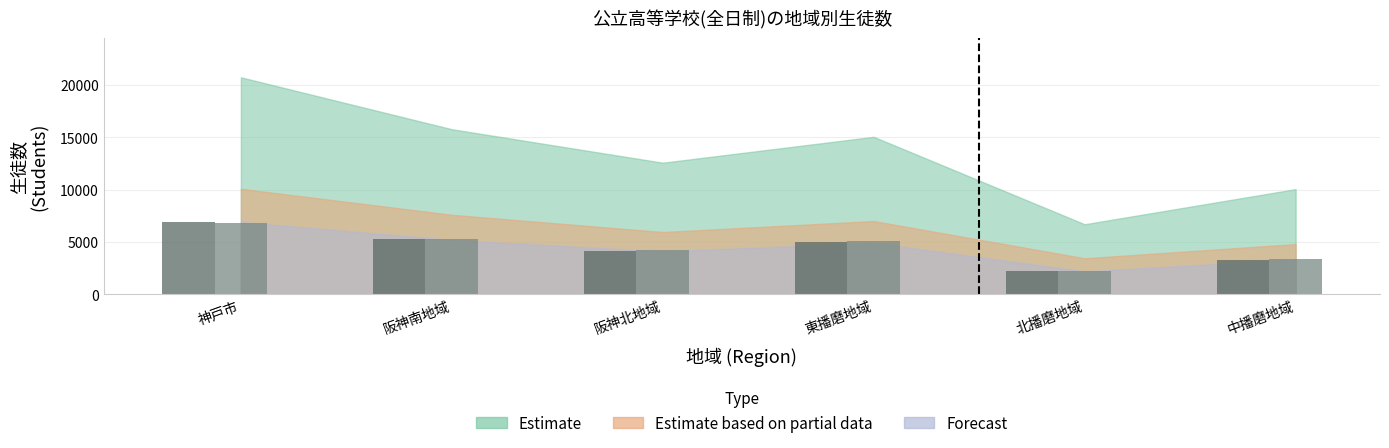

What is the spread (max minus min) of values at 神戸市?

122